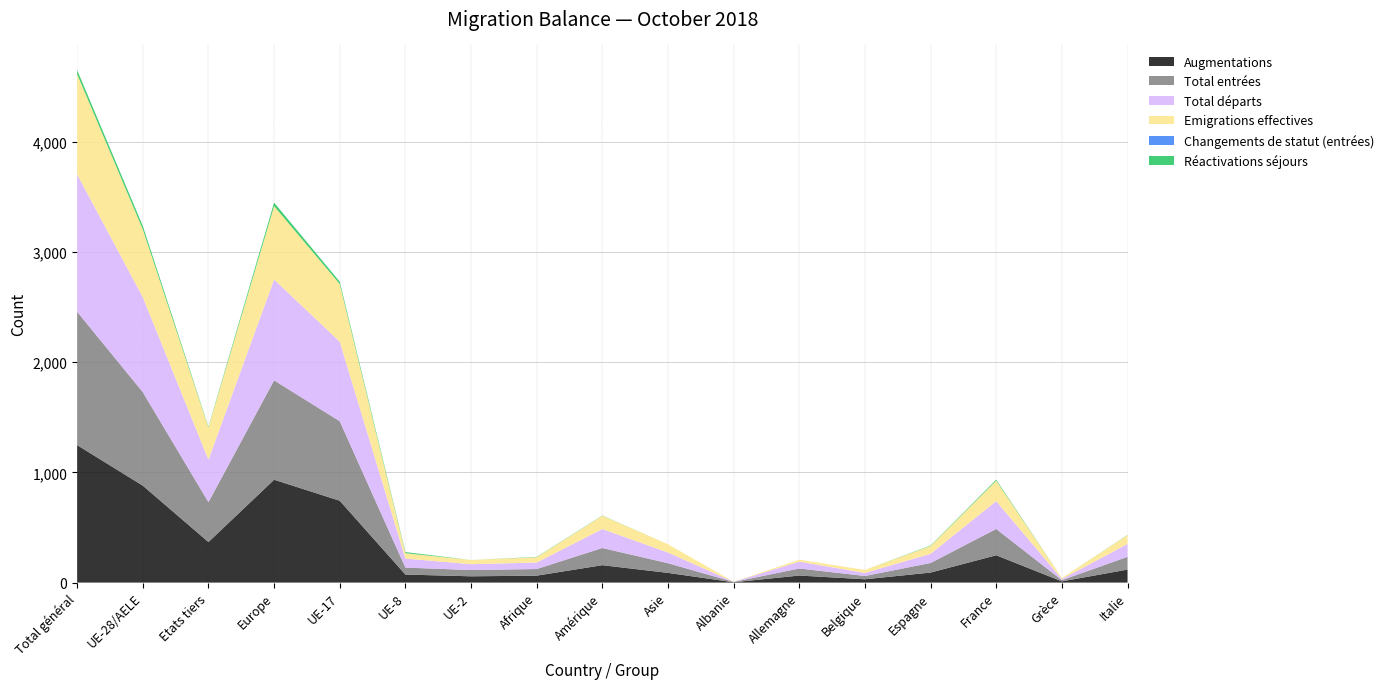

Reading left to right, what are all the values shown in this chart?

Augmentations: Total général=1248	UE-28/AELE=880	Etats tiers=368	Europe=934	UE-17=743	UE-8=73	UE-2=57	Afrique=63	Amérique=158	Asie=88	Albanie=3	Allemagne=64	Belgique=30	Espagne=91	France=248	Grèce=11	Italie=118
Total entrées: Total général=1211	UE-28/AELE=849	Etats tiers=362	Europe=902	UE-17=722	UE-8=63	UE-2=57	Afrique=60	Amérique=156	Asie=88	Albanie=3	Allemagne=64	Belgique=30	Espagne=87	France=239	Grèce=11	Italie=116
Total départs: Total général=1247	UE-28/AELE=862	Etats tiers=385	Europe=916	UE-17=722	UE-8=82	UE-2=53	Afrique=59	Amérique=172	Asie=97	Albanie=1	Allemagne=62	Belgique=28	Espagne=83	France=253	Grèce=10	Italie=117
Emigrations effectives: Total général=910	UE-28/AELE=616	Etats tiers=294	Europe=666	UE-17=524	UE-8=49	UE-2=38	Afrique=48	Amérique=121	Asie=75	Albanie=1	Allemagne=18	Belgique=27	Espagne=71	France=185	Grèce=9	Italie=80
Changements de statut (entrées): Total général=0	UE-28/AELE=0	Etats tiers=0	Europe=0	UE-17=0	UE-8=0	UE-2=0	Afrique=0	Amérique=0	Asie=0	Albanie=0	Allemagne=0	Belgique=0	Espagne=0	France=0	Grèce=0	Italie=0
Réactivations séjours: Total général=37	UE-28/AELE=31	Etats tiers=6	Europe=32	UE-17=21	UE-8=10	UE-2=0	Afrique=3	Amérique=2	Asie=0	Albanie=0	Allemagne=0	Belgique=0	Espagne=4	France=9	Grèce=0	Italie=2